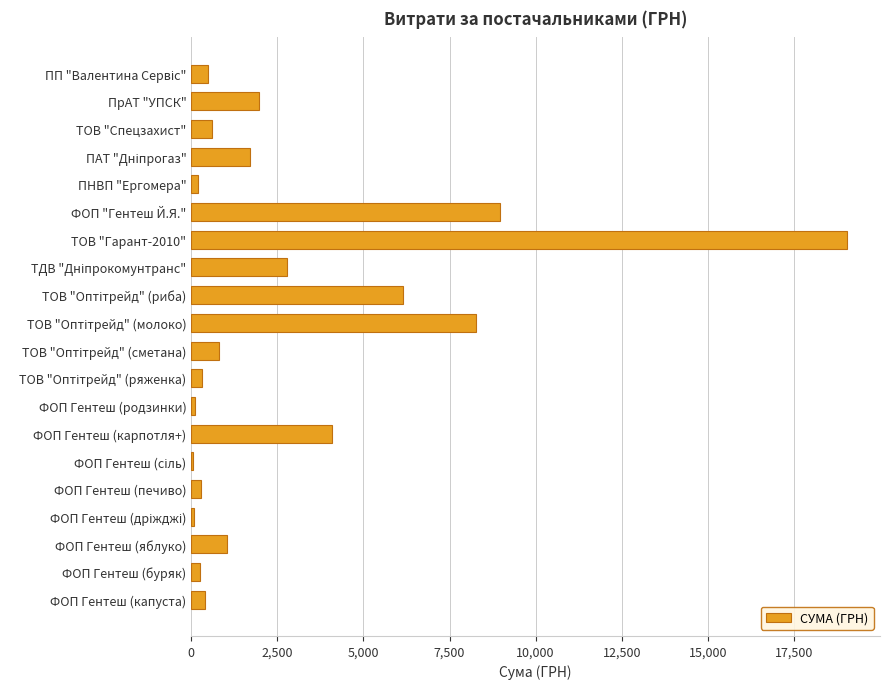

At which category does the chart reach its peak across all series?

ТОВ "Гарант-2010"